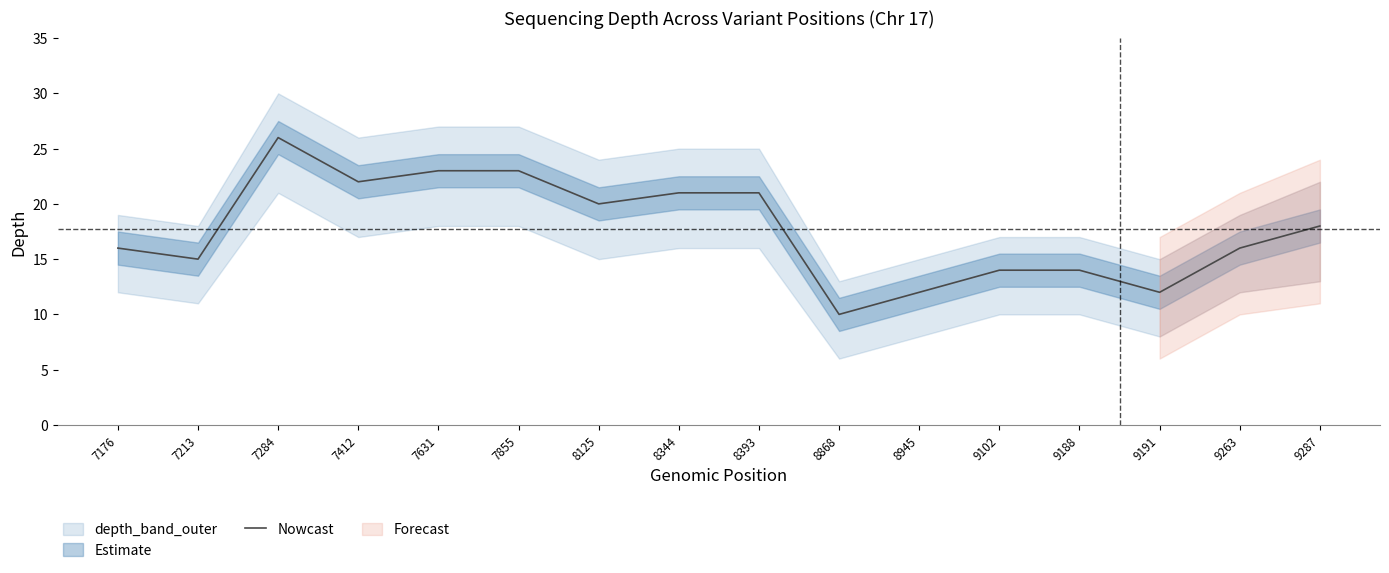

Reading left to right, list all the values displayed in this chart.

16	15	26	22	23	23	20	21	21	10	12	14	14	12	16	18